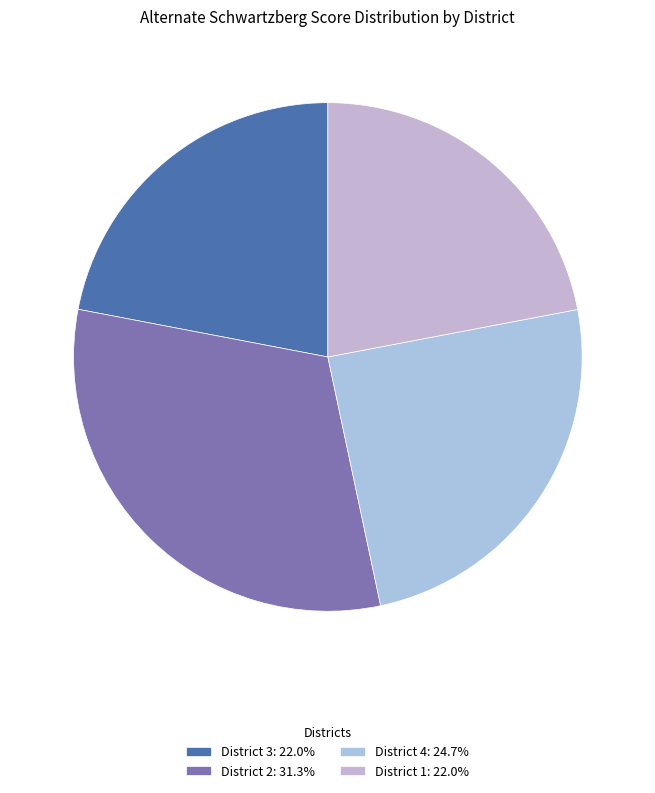

To the nearest percent, what is the combined percentage of District 3 and District 2?

53%